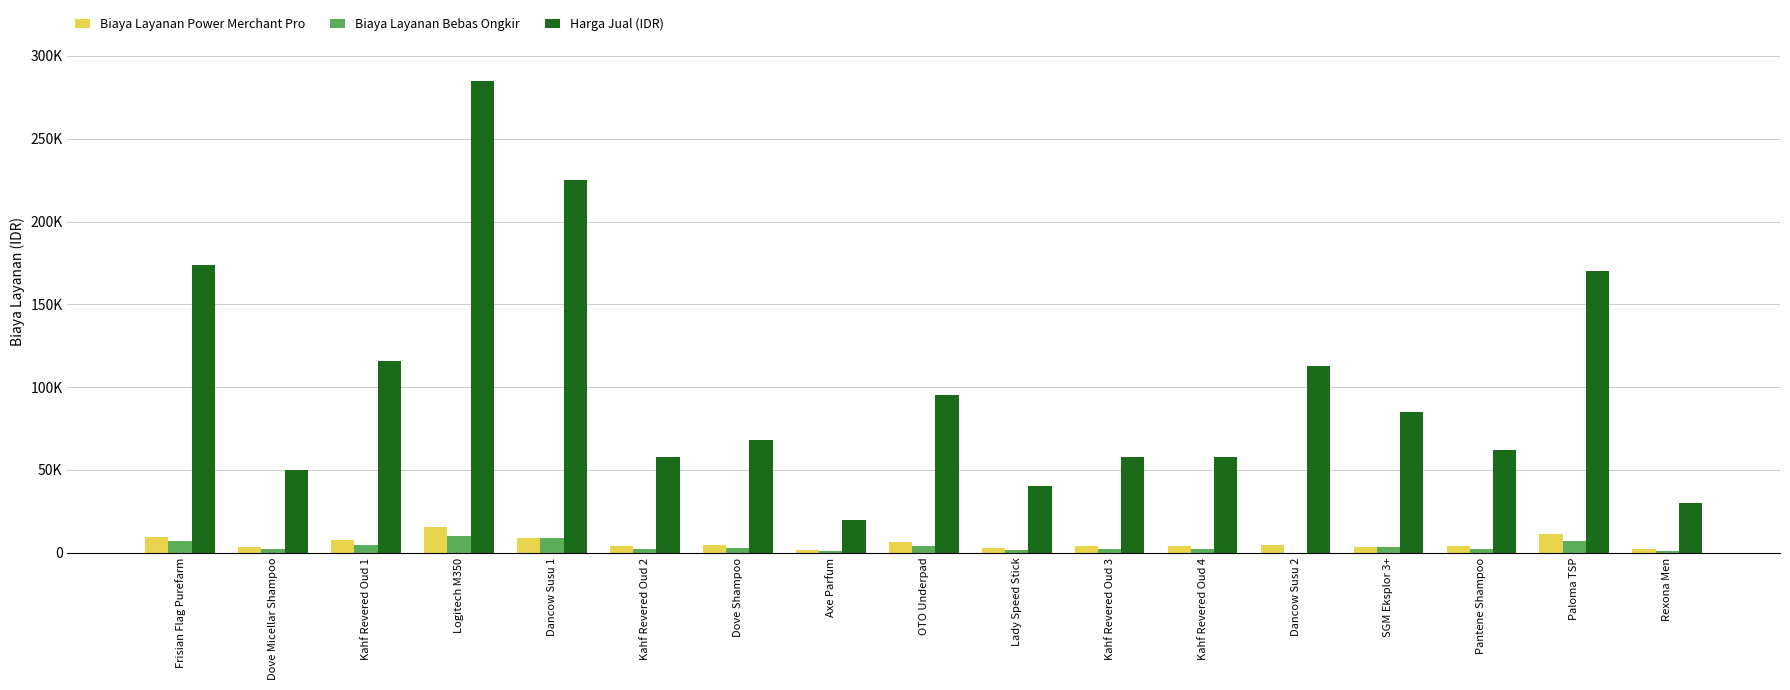

What is the minimum value for Harga Jual (IDR)?

20000